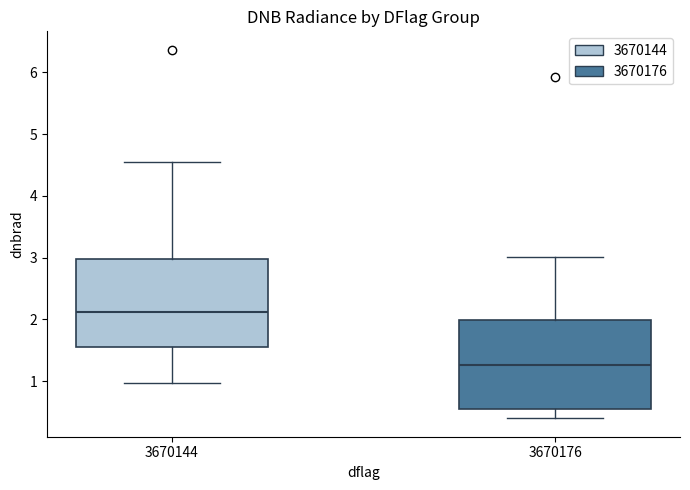

Where does the upper whisker of the box at x = 3670144 end on the y-axis? The values are not printed on the chart, so give them approximately, as read against the axis.

4.5